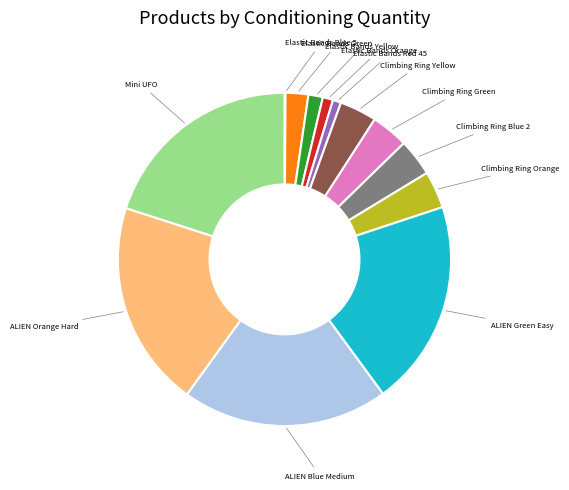

Does any single category account for the majority?

No